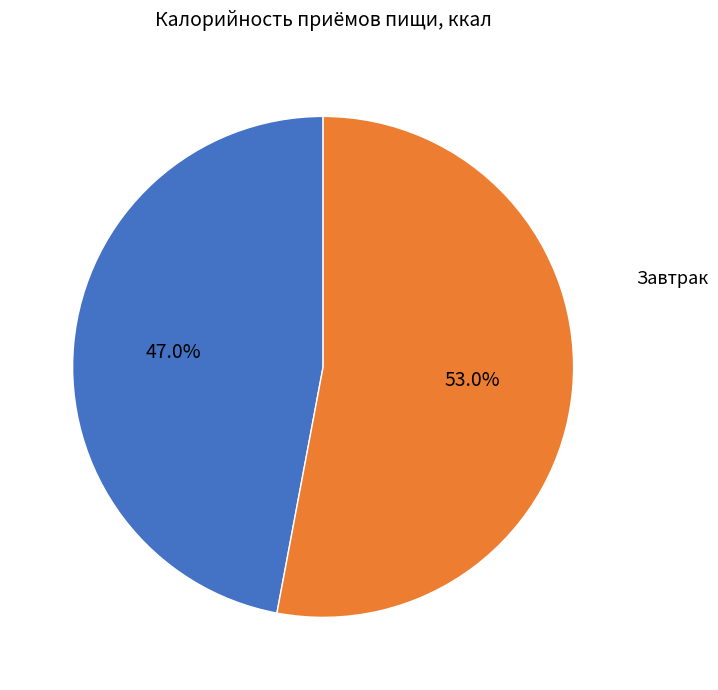

Which has a higher value, Завтрак or Обед?

Обед